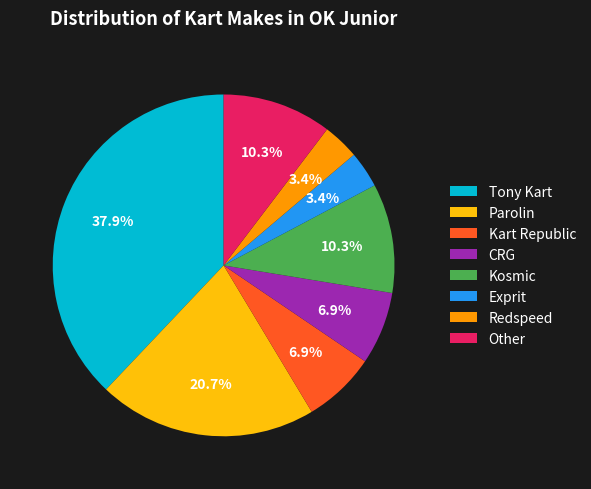

Is there a majority slice in this chart?

No